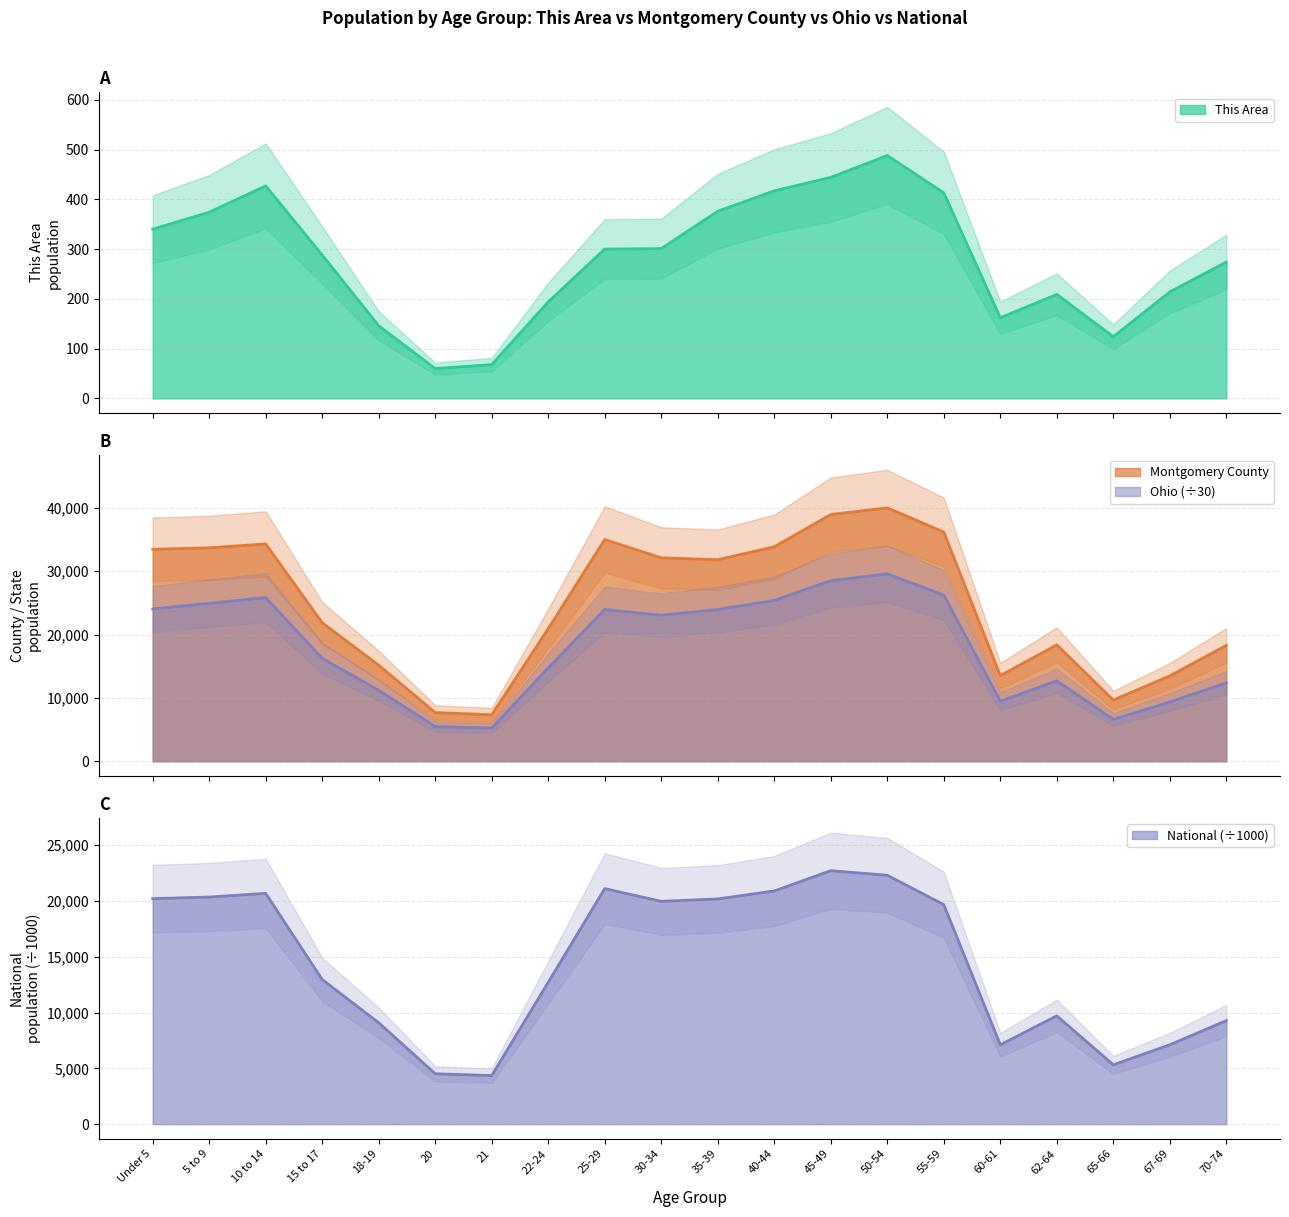

Rank the series by their maximum value, from highest to lowest.

Montgomery County, Ohio, National, This Area